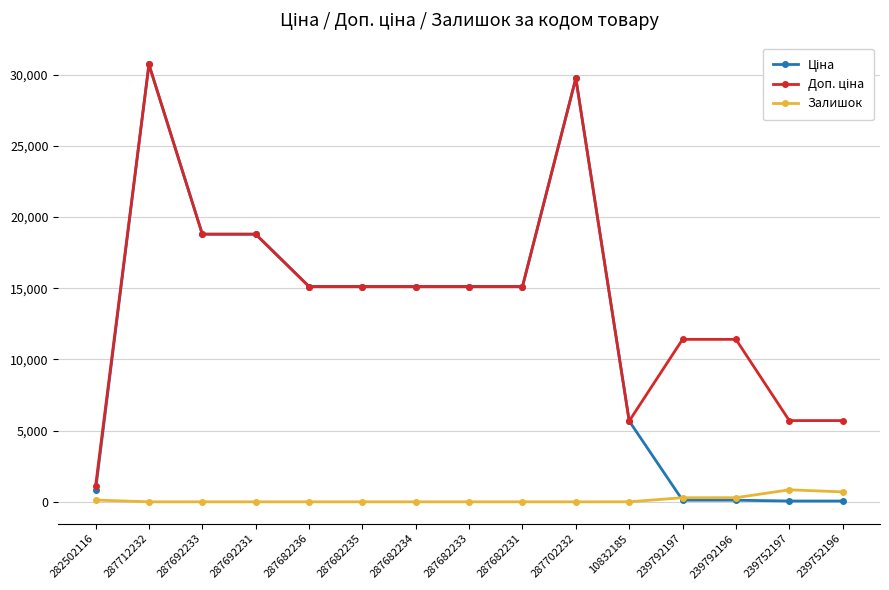

What is the value of the Залишок point at the 14th from the left?

845.0